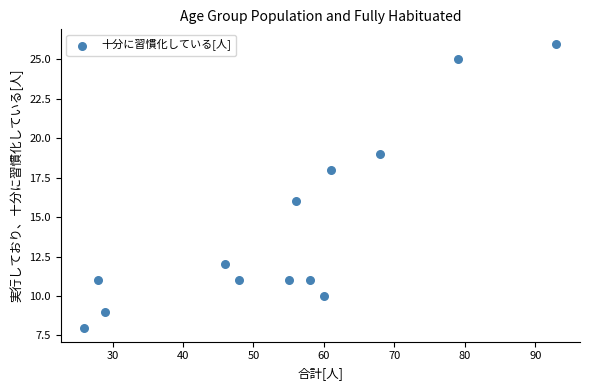

What is the range of Y values (max minus min)?

18